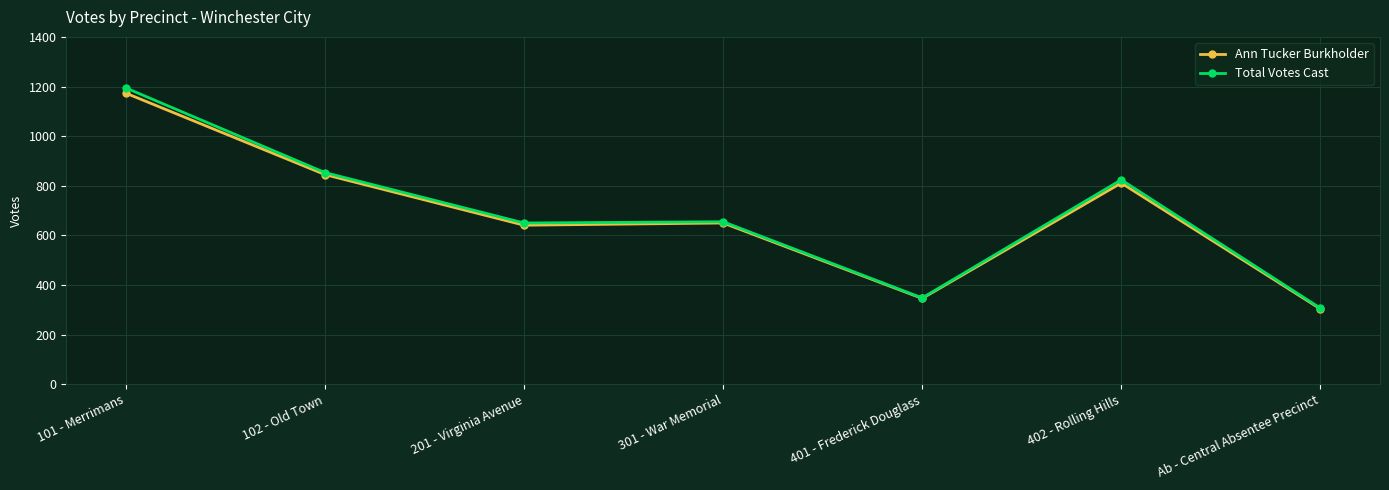

What position from the right is 301 - War Memorial?

4